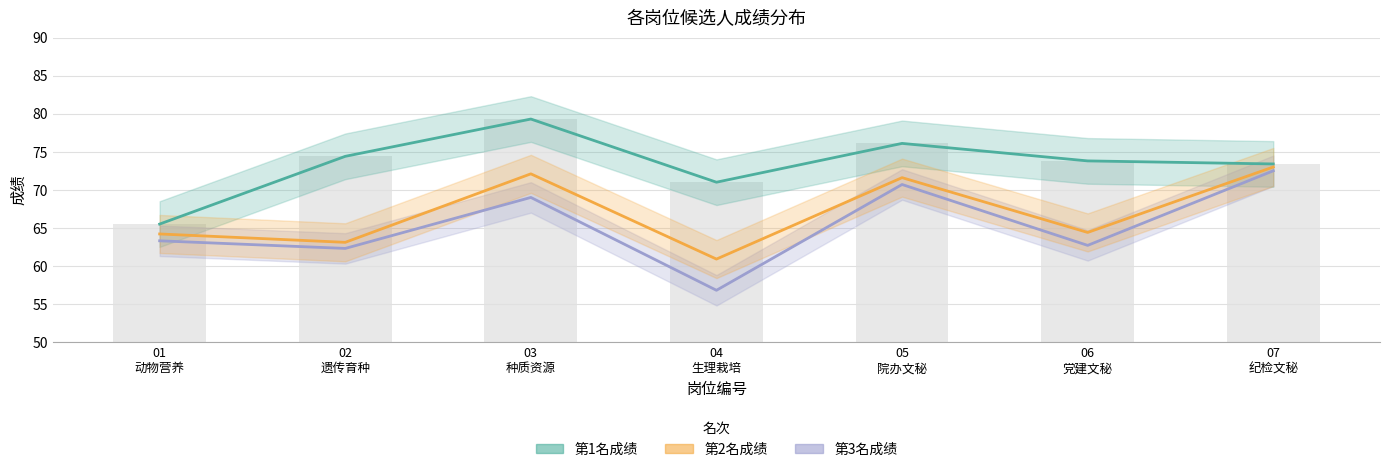

What is the lowest value of the 第1名成绩 series?

65.5